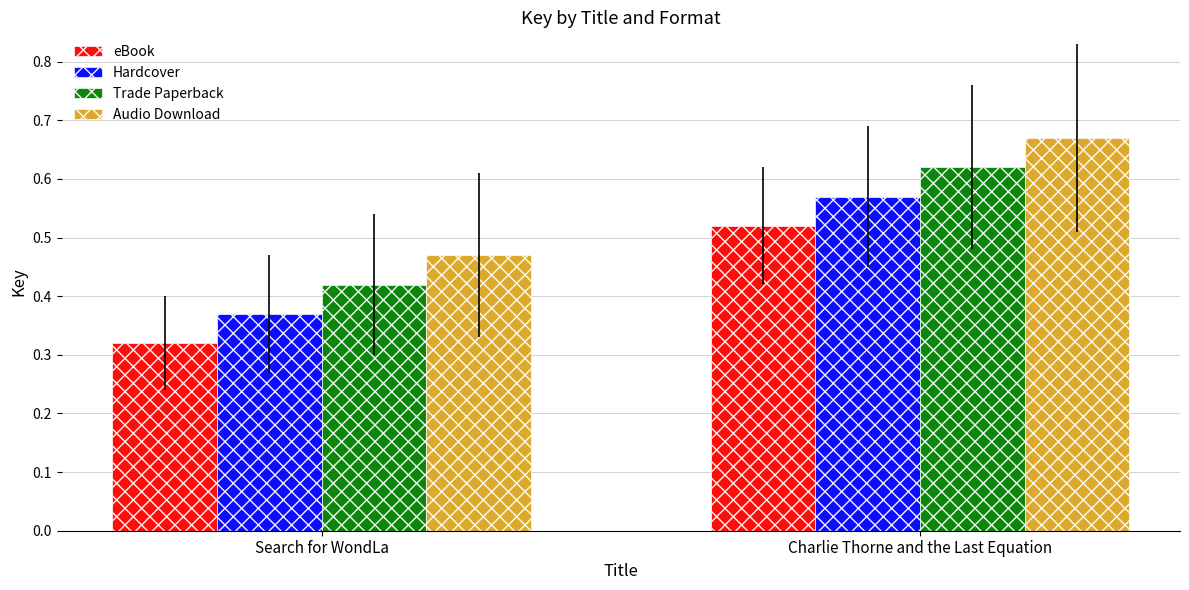

What is the sum of all Audio Download values?

1.1